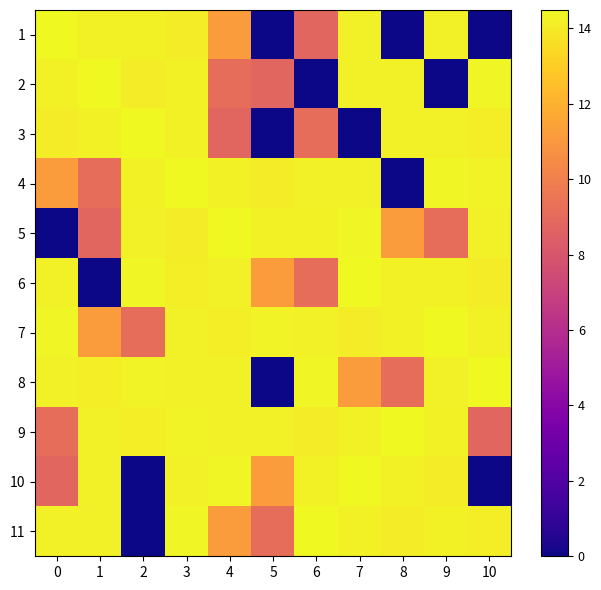

At 4, list the series in order from largest to smallest.

5, 10, 4, 8, 6, 9, 7, 1, 11, 2, 3